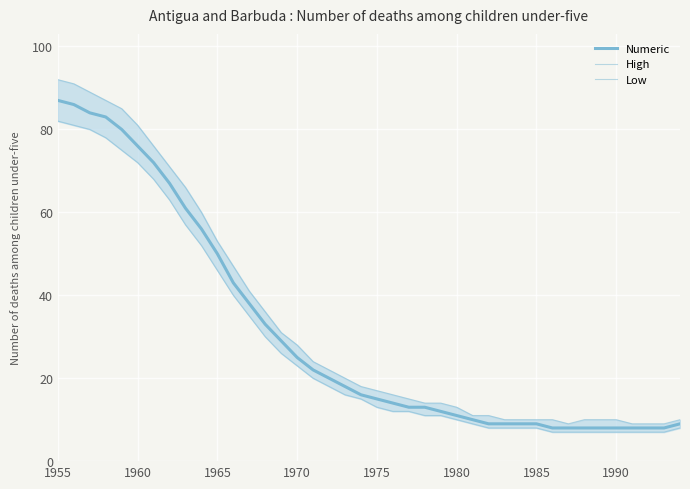

What position from the left is 1965?

11